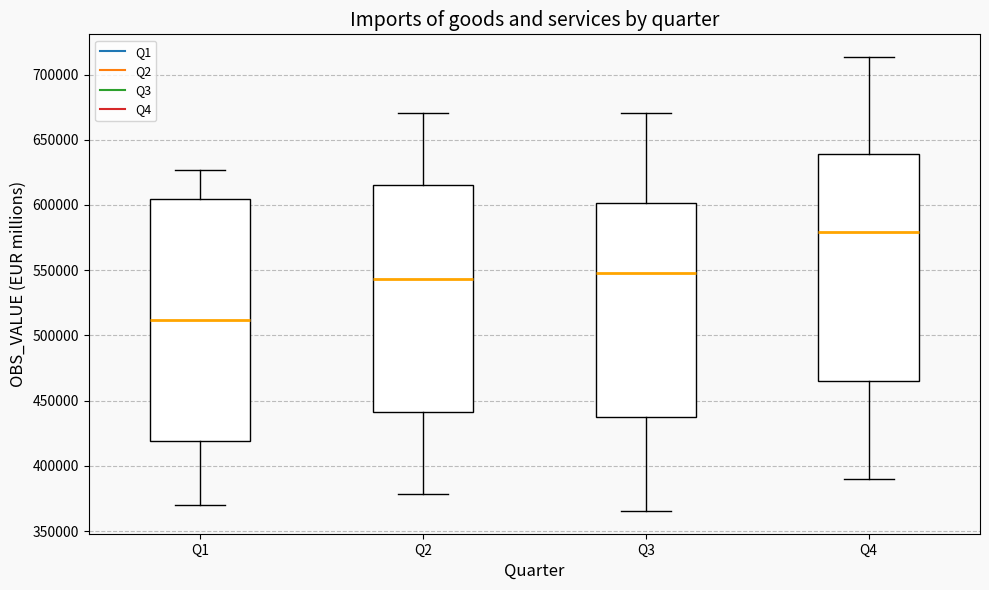

Comparing the boxes themselves (not the whiskers), which one is the tallest?

Q1